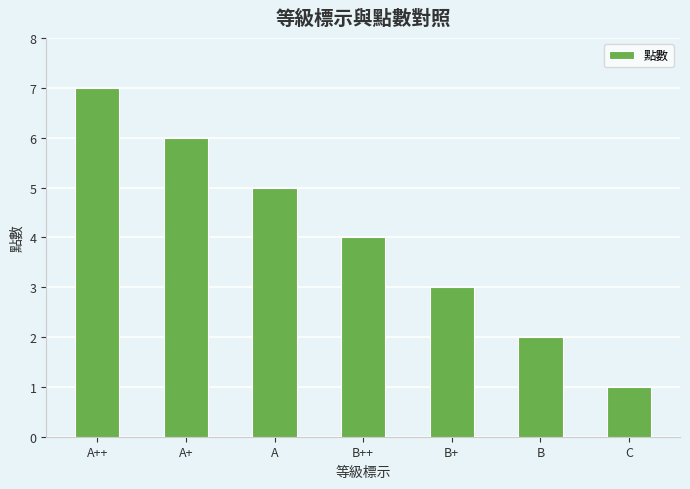

How many values are between 2 and 6?

5